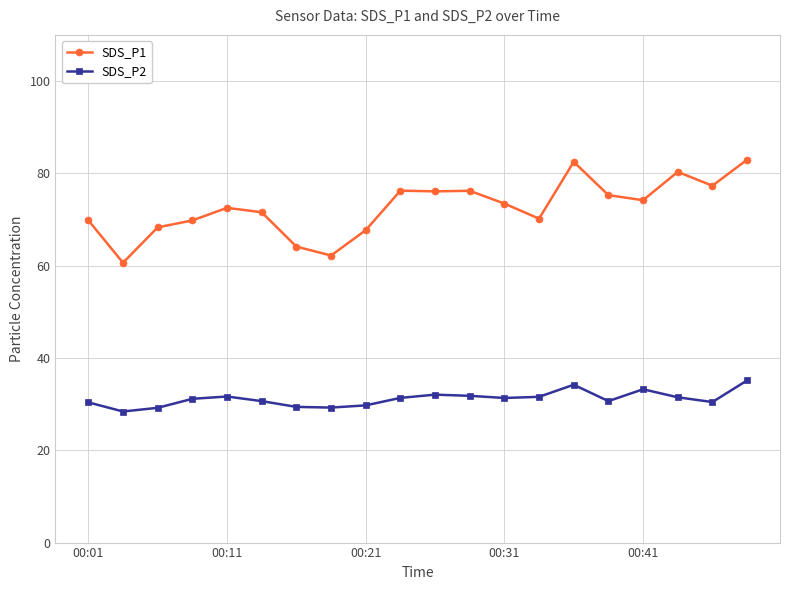

What is the value of the SDS_P2 point at the 13th from the left?

31.3